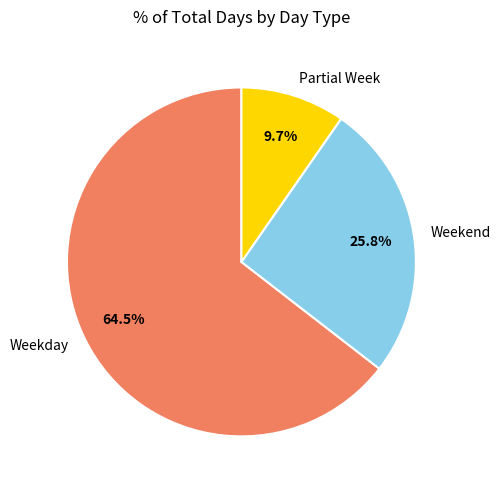

To the nearest percent, what is the average slice percentage?

33%